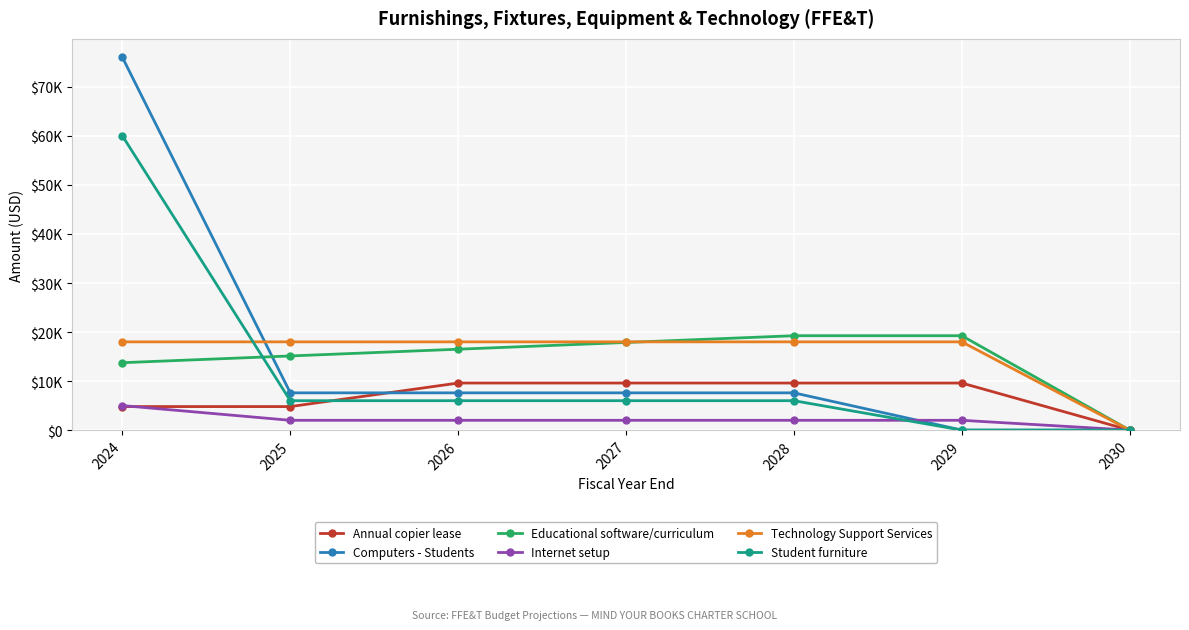

What are all the series names shown in the legend?

Annual copier lease, Computers - Students, Educational software/curriculum, Internet setup, Technology Support Services, Student furniture